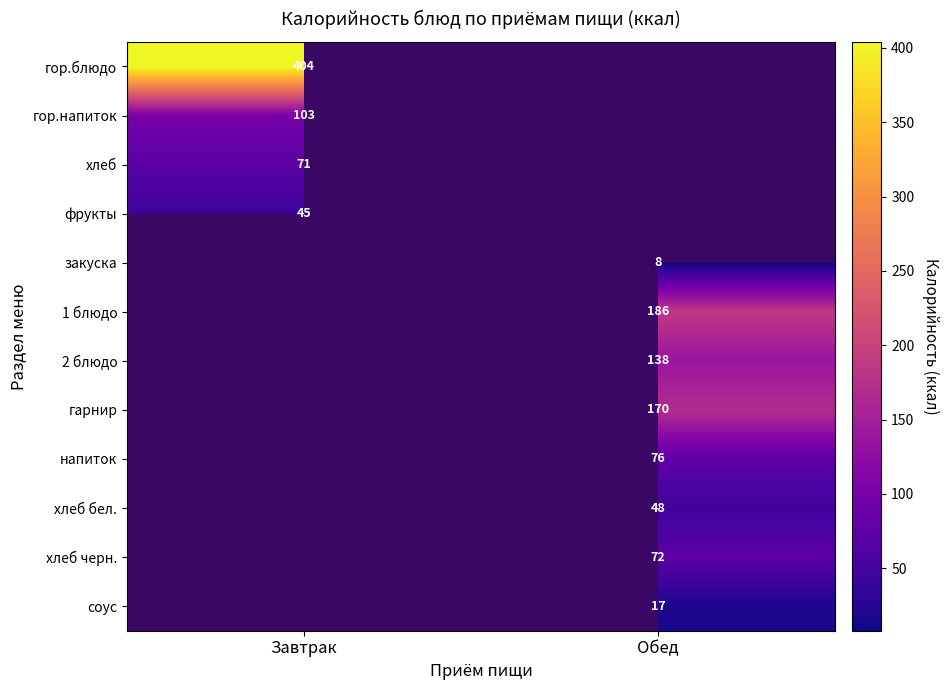

True or false: гор.блюдо has a value of 404 at Завтрак.

True